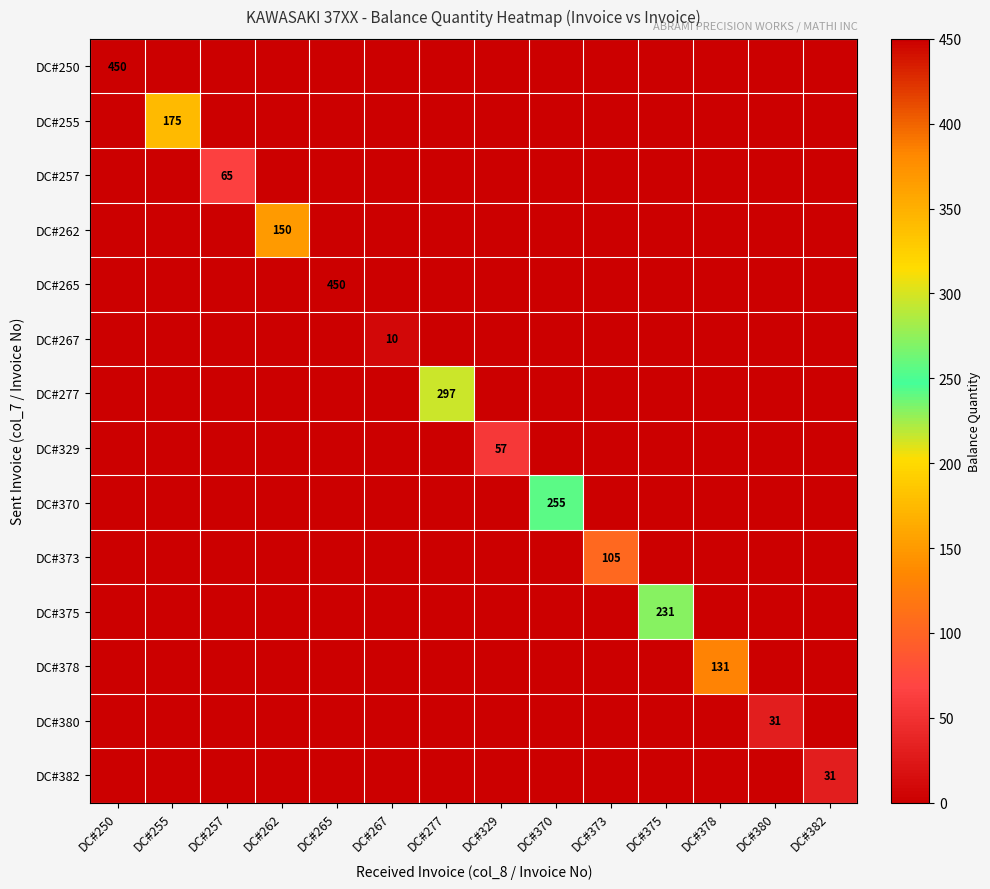

How many values in the DC#265 series exceed 0?

1